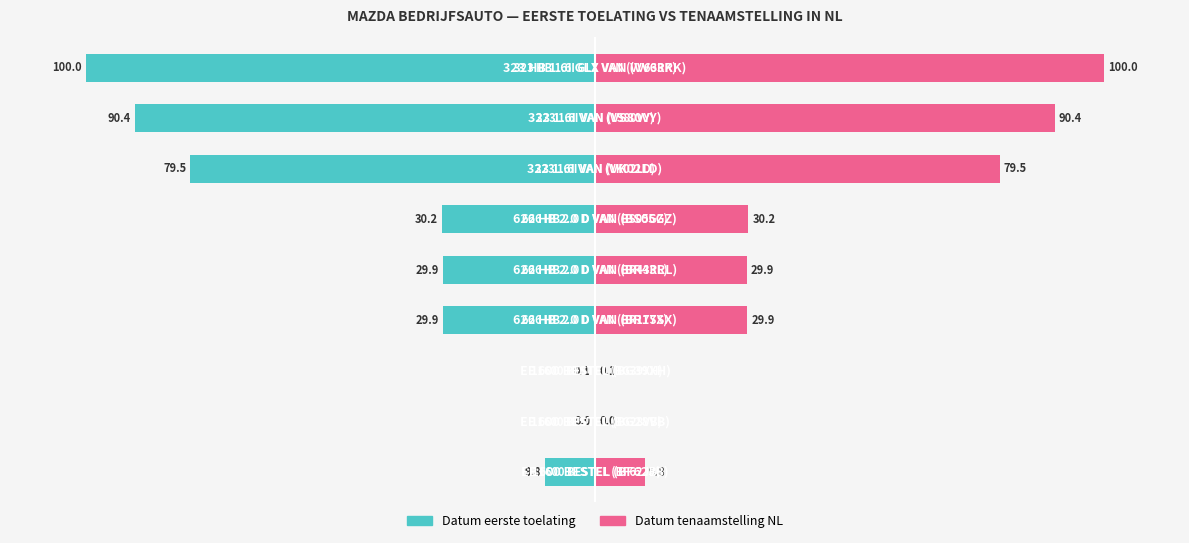

Is it true that datum_eerste_toelating equals -52.8 at 5?

False